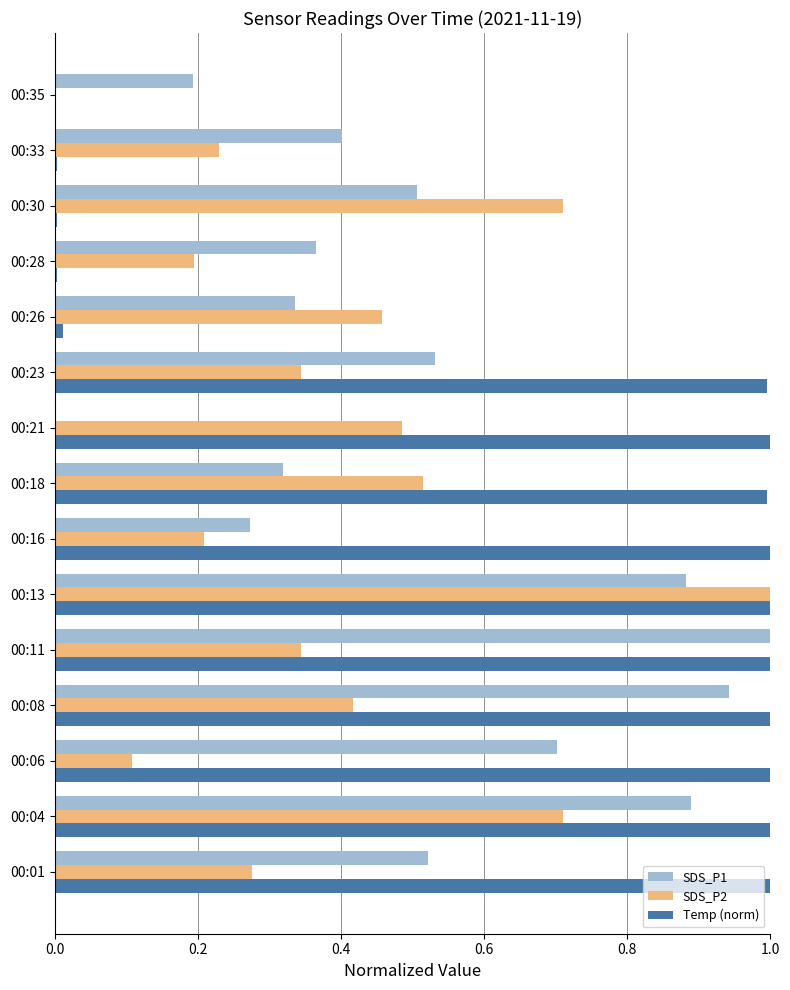

At which category is the sum across all series the highest?

00:13